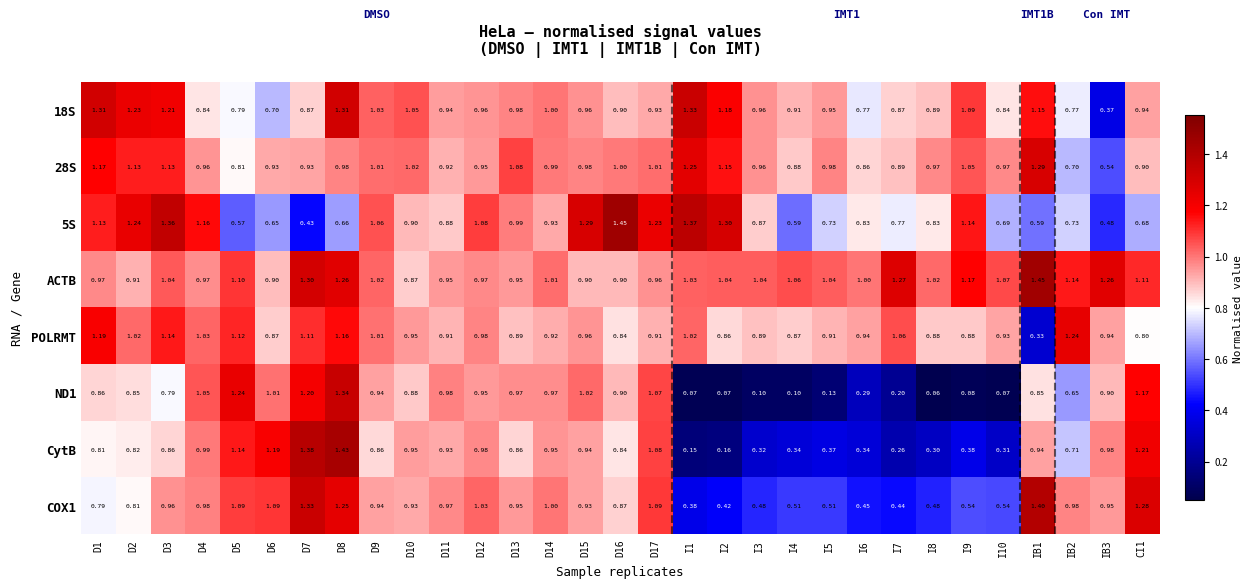

Is the value of ACTB at D12 greater than the value of 5S at I7?

Yes